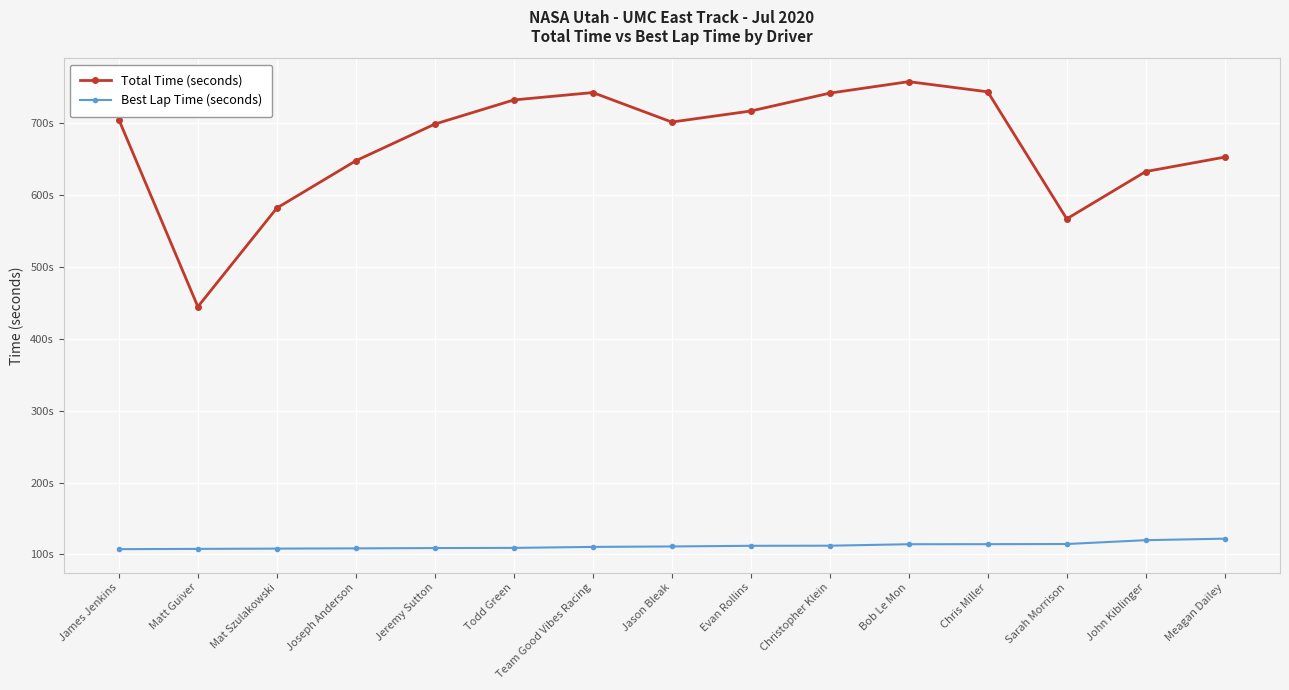

Where does the Best Lap Time (seconds) series first go above 111?

Jason Bleak